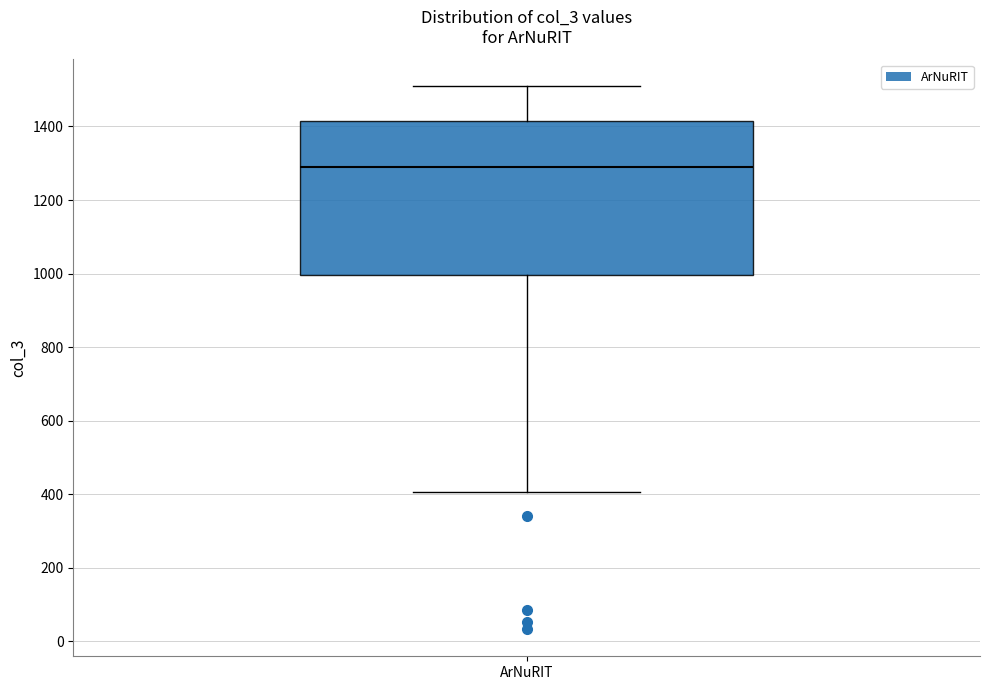

Transcribe this box plot: give where the median line is, the range the box spans, and where the two whiskers end, as read against the y-axis. The values are not printed on the chart, so give them approximately, as read against the axis.

median 1300, box 1000 to 1420, whiskers 400 to 1500